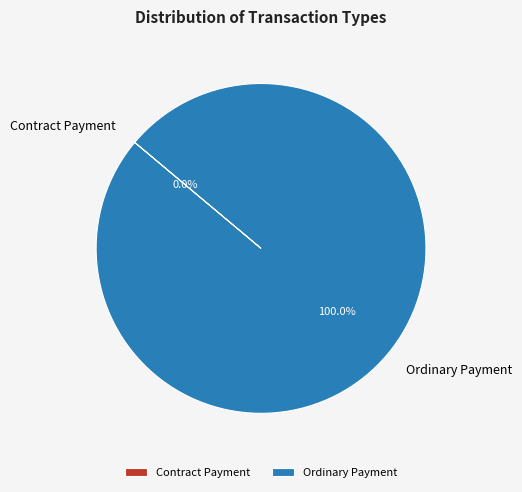

How many slices are in this pie chart?

2